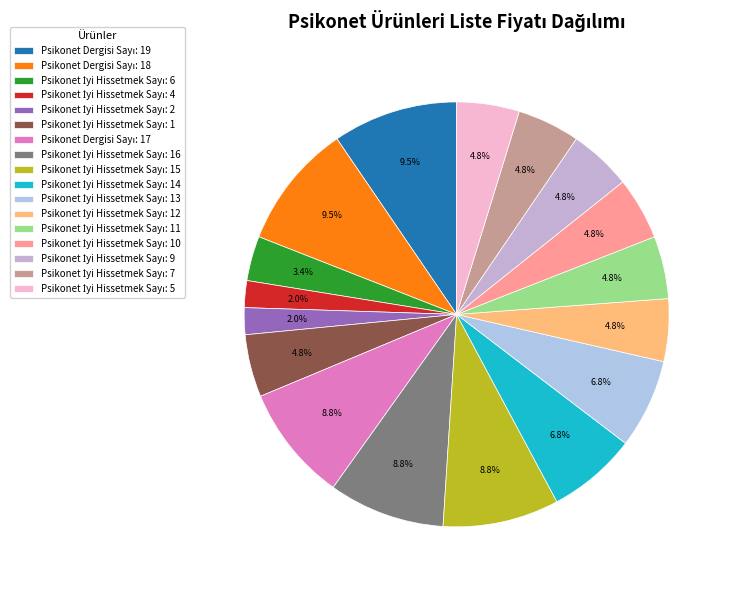

How many segments does this pie chart have?

17